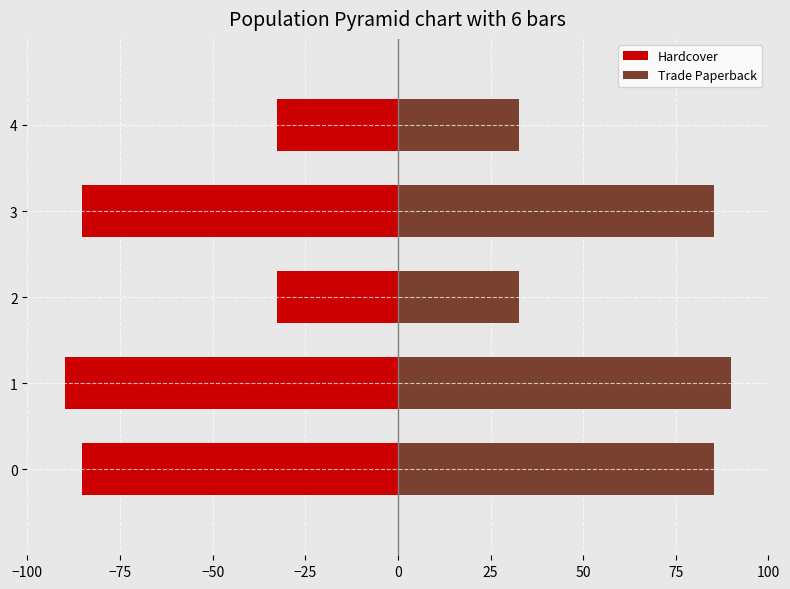

What is the value of the Hardcover bar at the 5th from the left?

-32.8